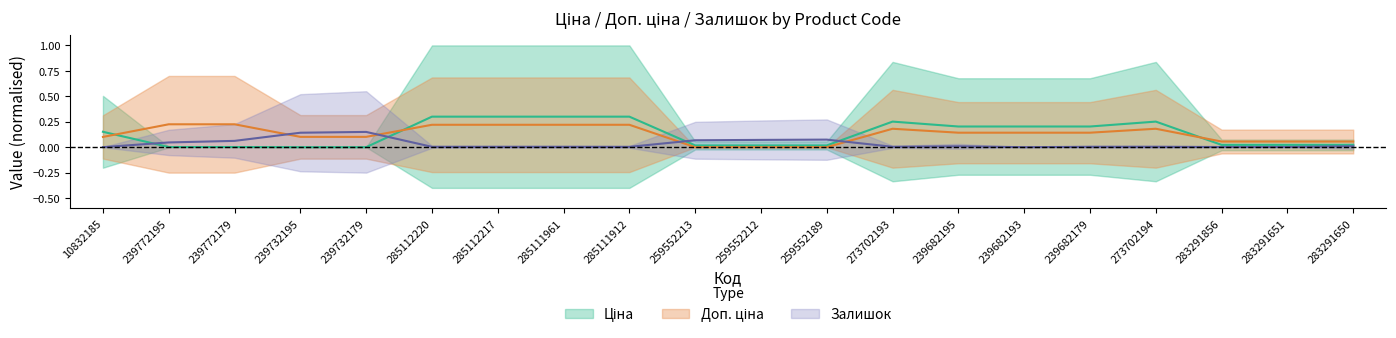

How many intersections are there between Ціна and Доп. ціна?

3